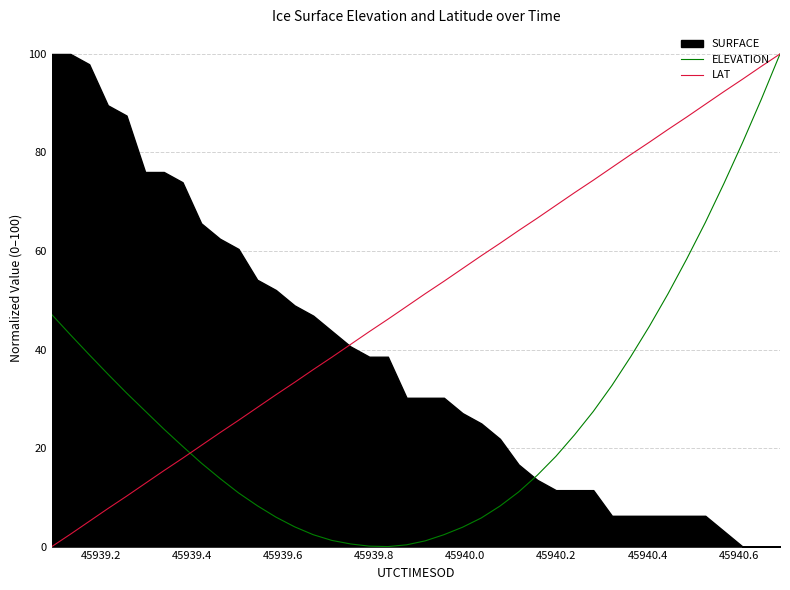

What is the sum of all LAT values?

2000.7